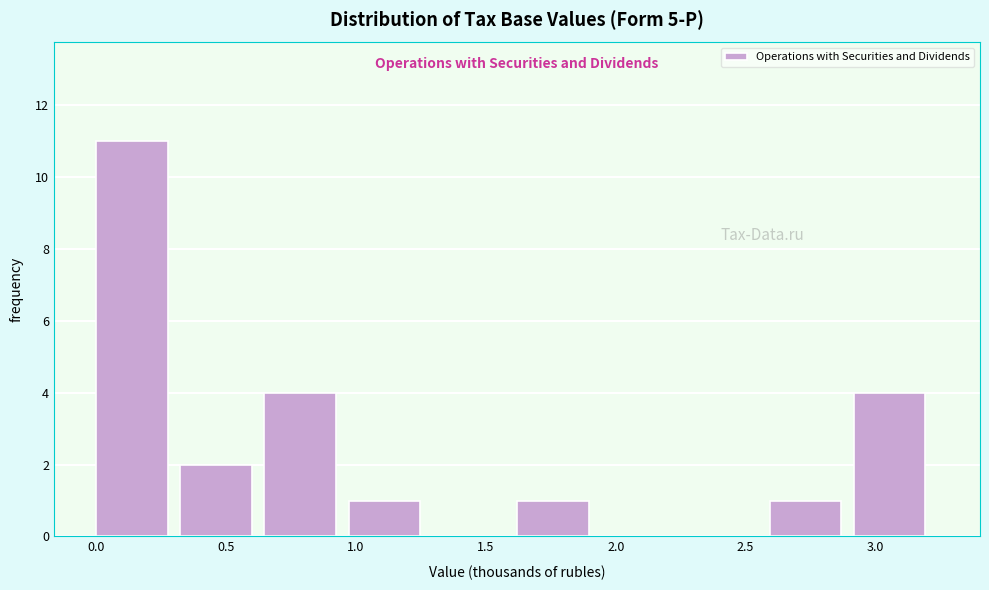

How tall is the bar that spans 0.95 to 1.30 on the x-axis? Neither the bar edges nor the heights are printed on the chart, so give them approximately, as read against the axes.

1